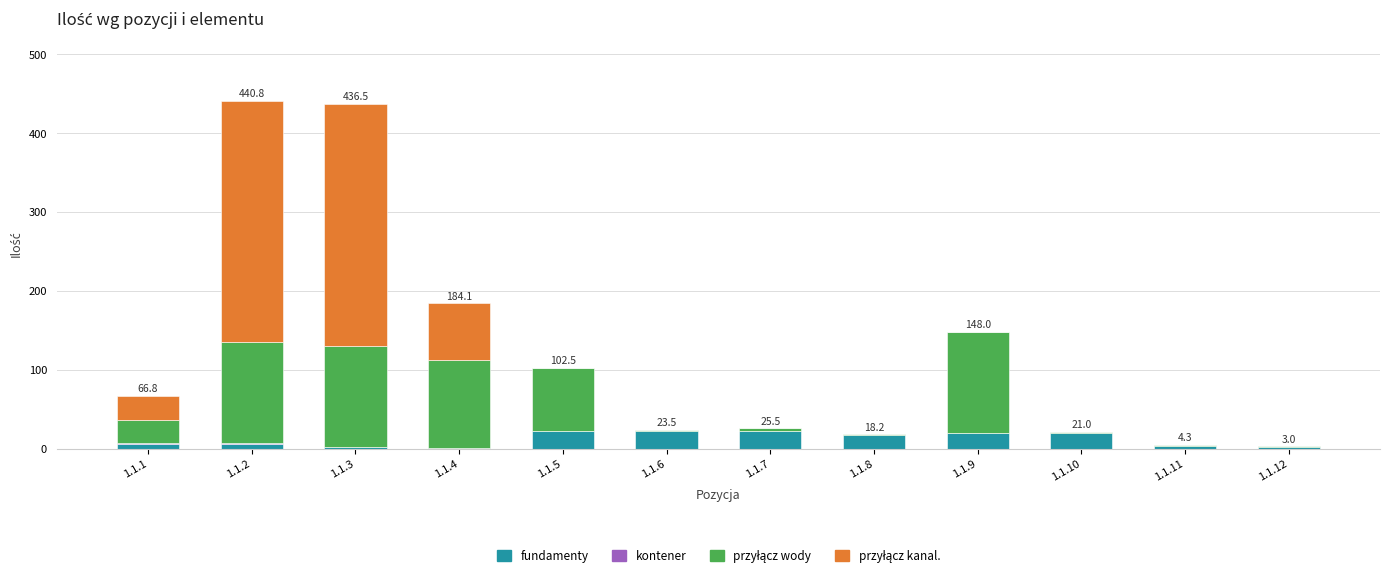

Are the bars grouped side by side (vs. stacked)?

No